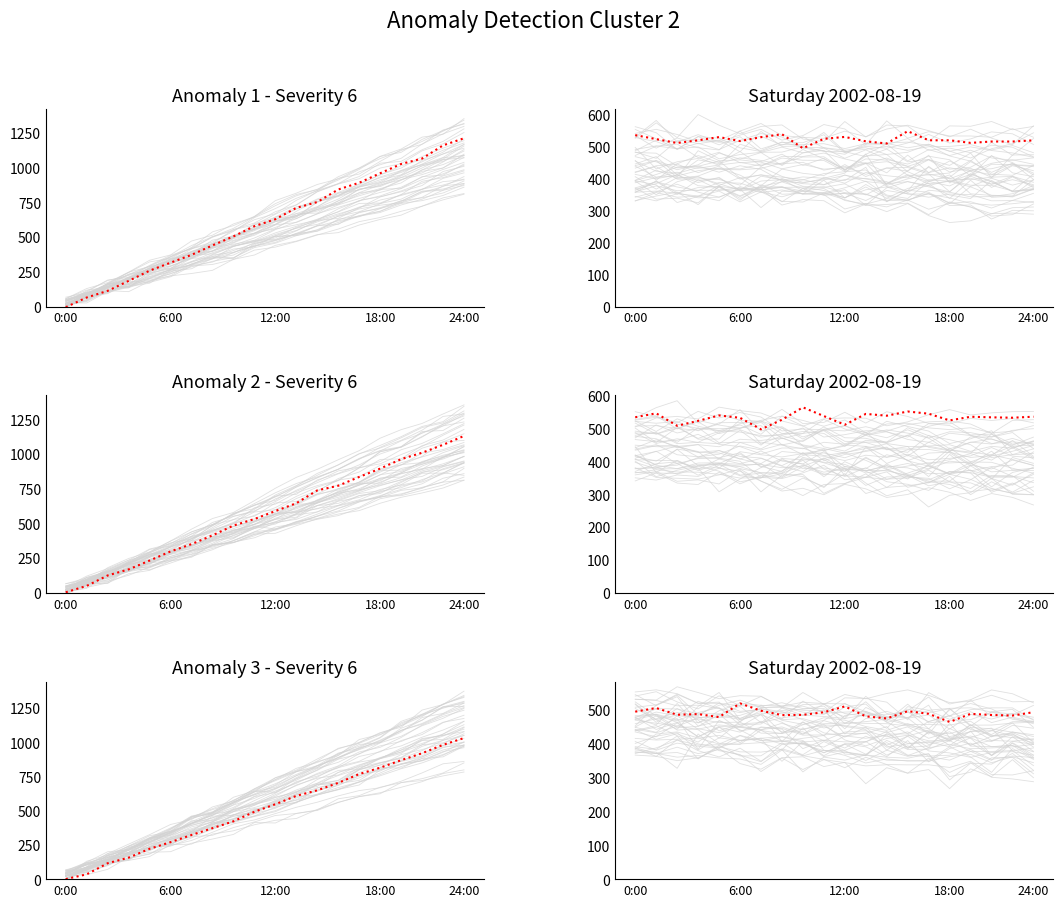

Which series has the largest total across all categories?

anomaly 1